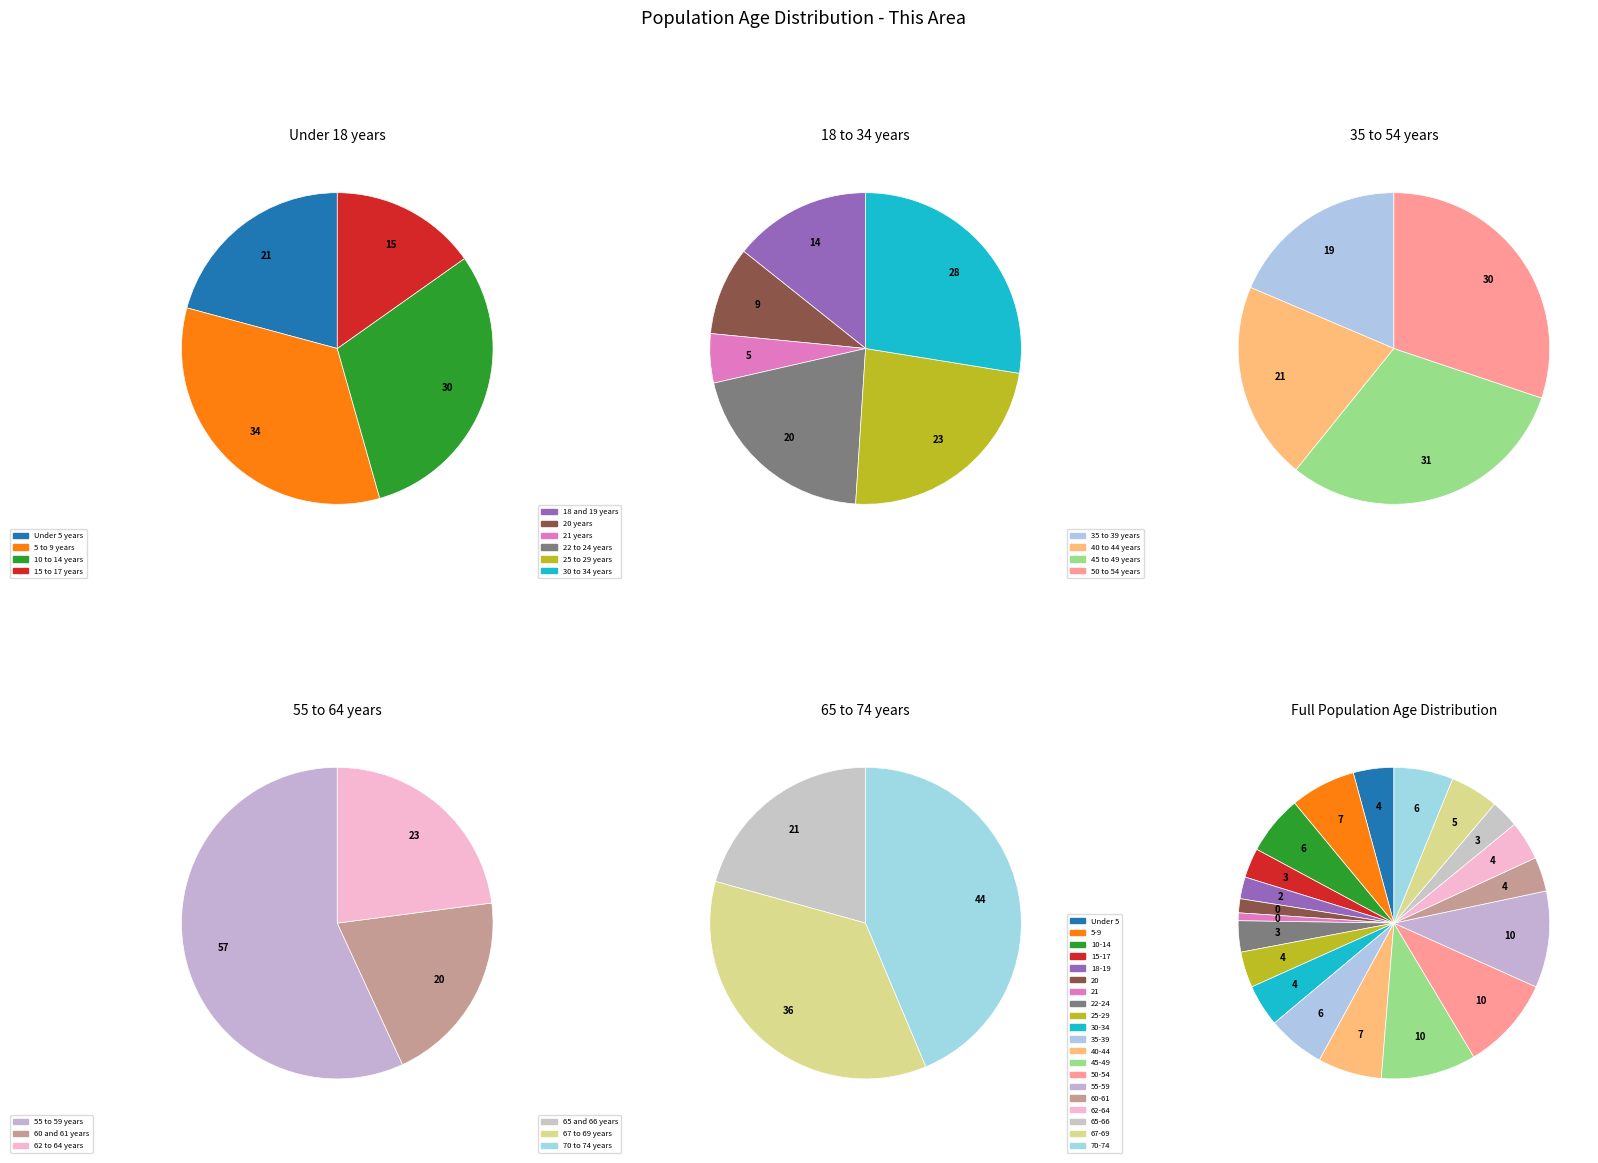

True or false: 65 and 66 years accounts for 3% of the total.

True